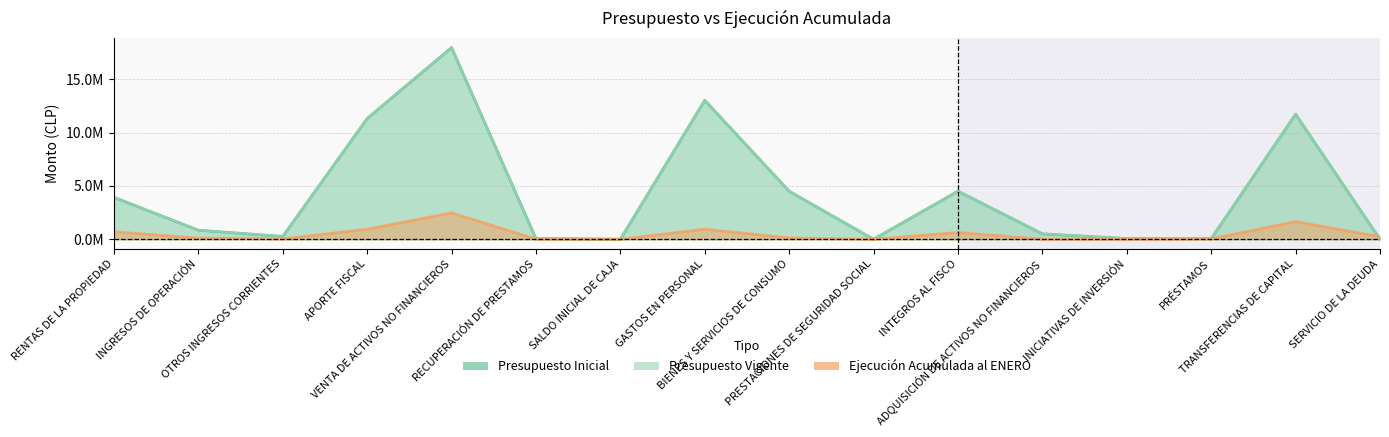

Does the chart have visible grid lines?

Yes